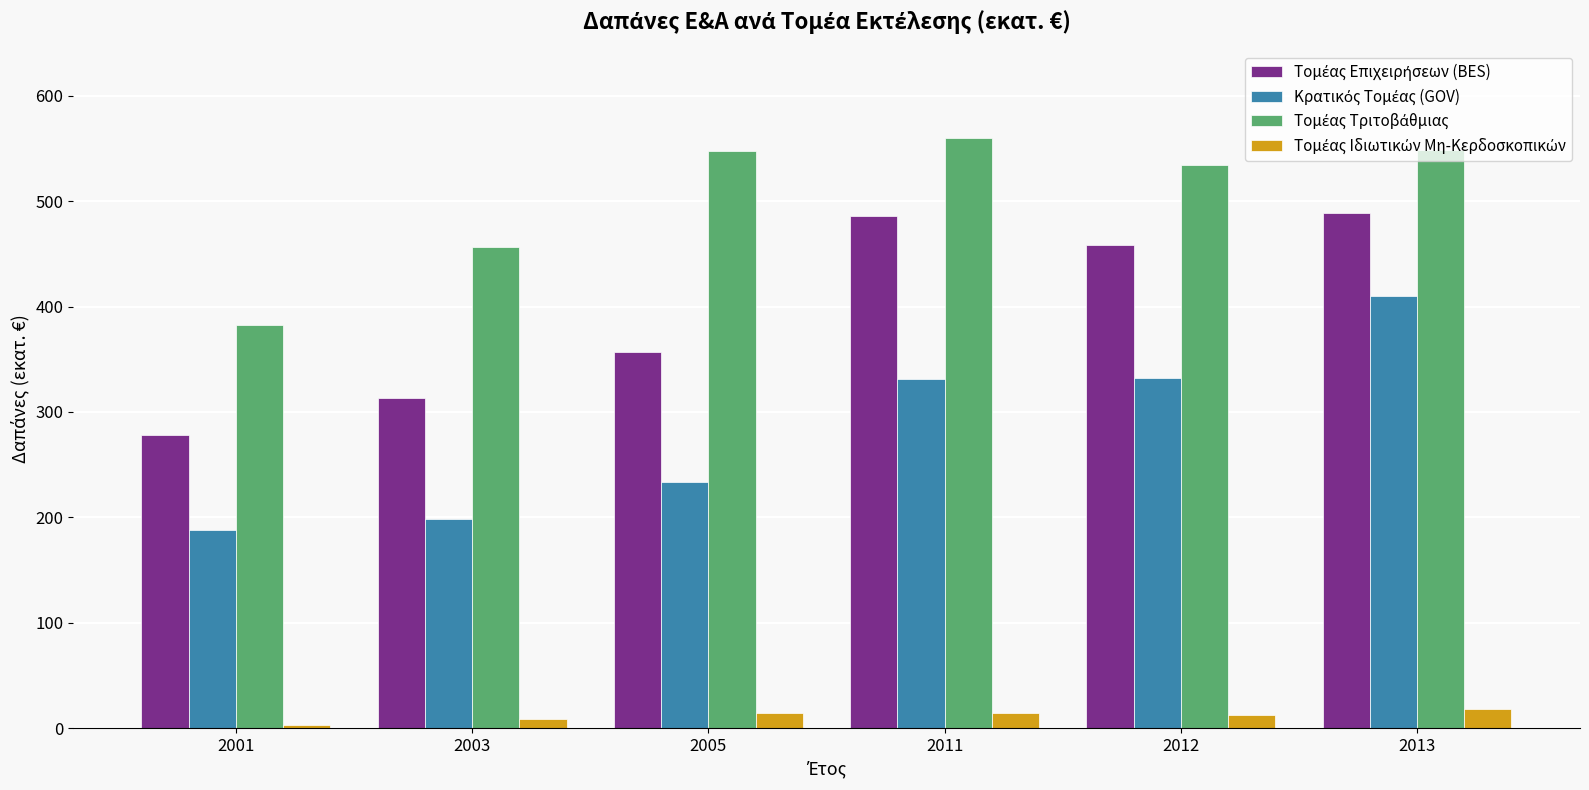

What is the greatest value displayed?

559.5